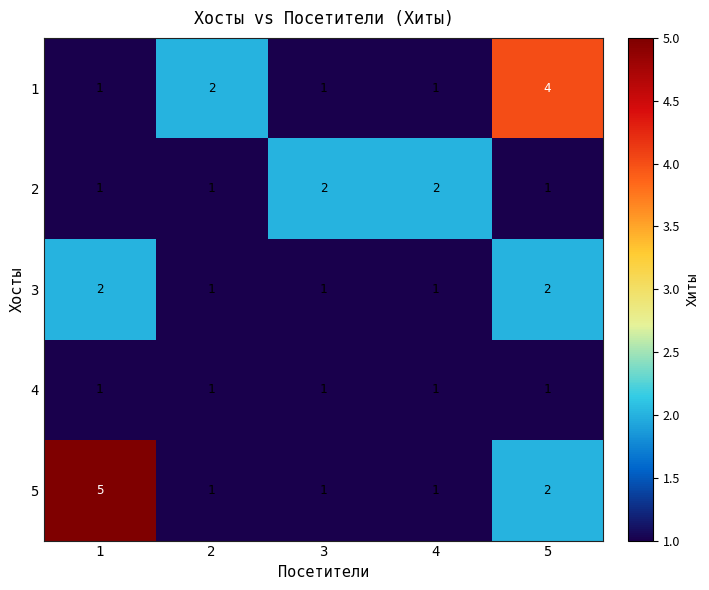

Is it true that 5 equals 1 at 4?

True